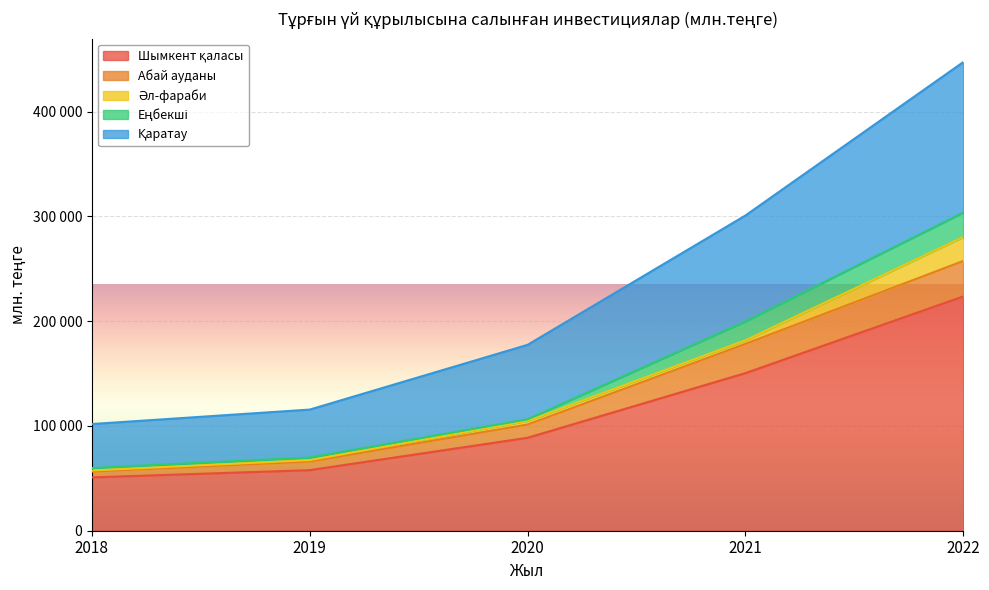

True or false: Шымкент қаласы and Абай ауданы cross at least once.

False